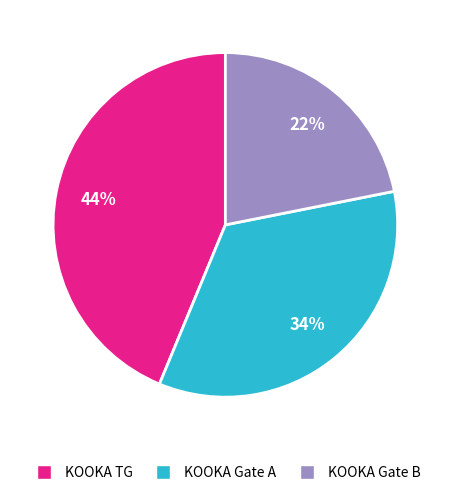

Combined, do KOOKA Gate A and KOOKA TG account for over 50%?

Yes